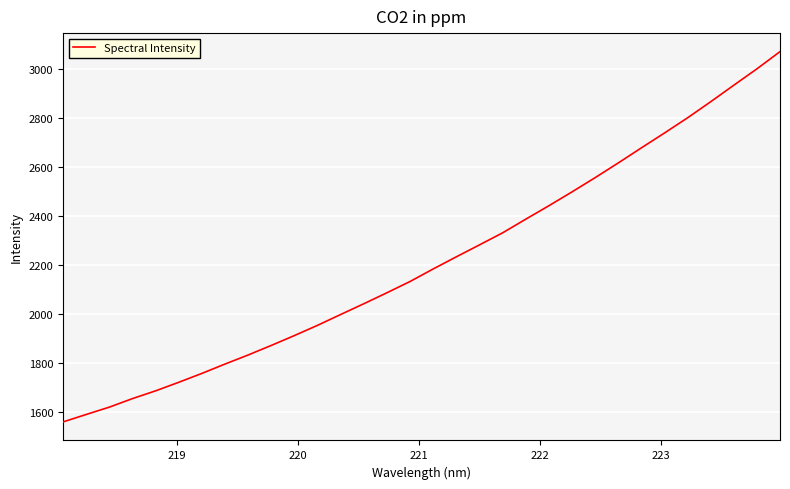

What is the average value?

2213.5